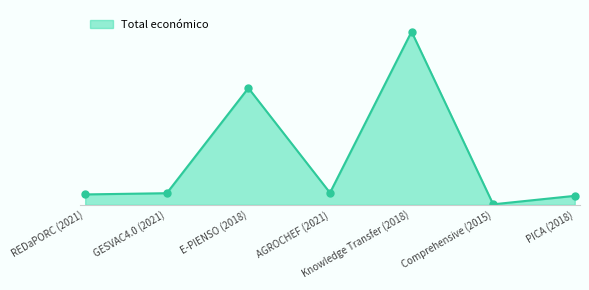

Is this an area chart (filled region under the line)?

Yes